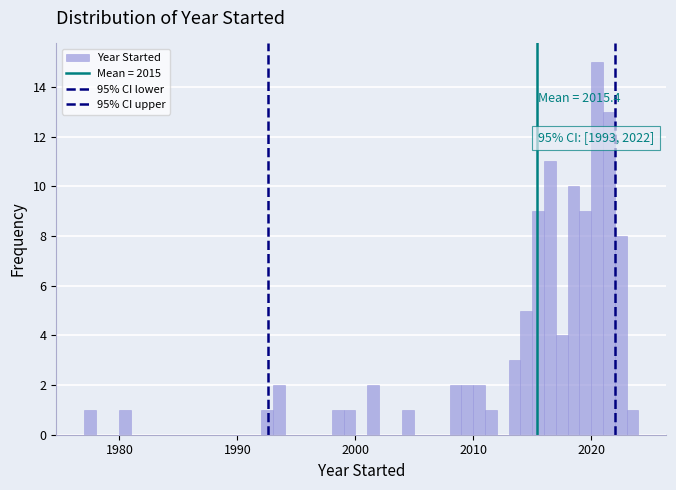

Around what value on the x-axis is the tallest bar? Give the approximate position of its centre, as read against the axis.

2021